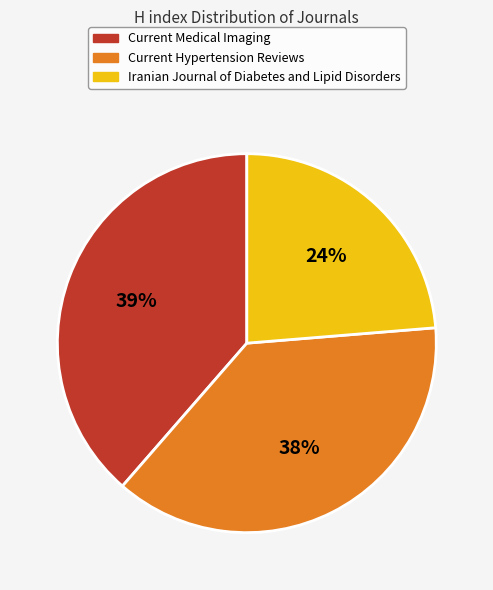

Do Current Medical Imaging and Iranian Journal of Diabetes and Lipid Disorders together represent more than half of the pie?

Yes